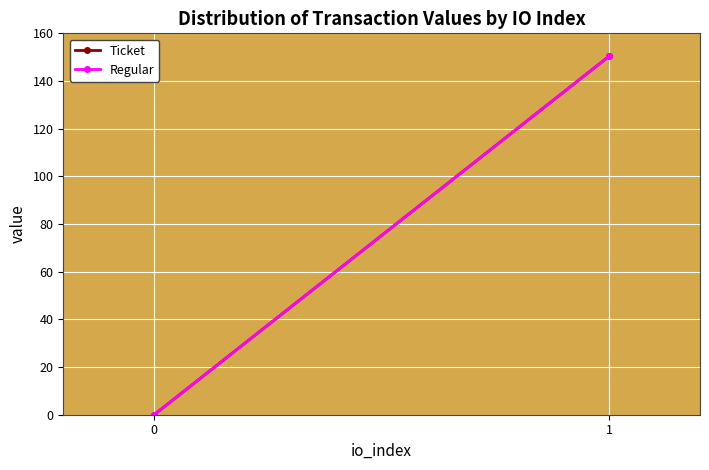

True or false: Ticket has a value of 0.0 at 0.

False